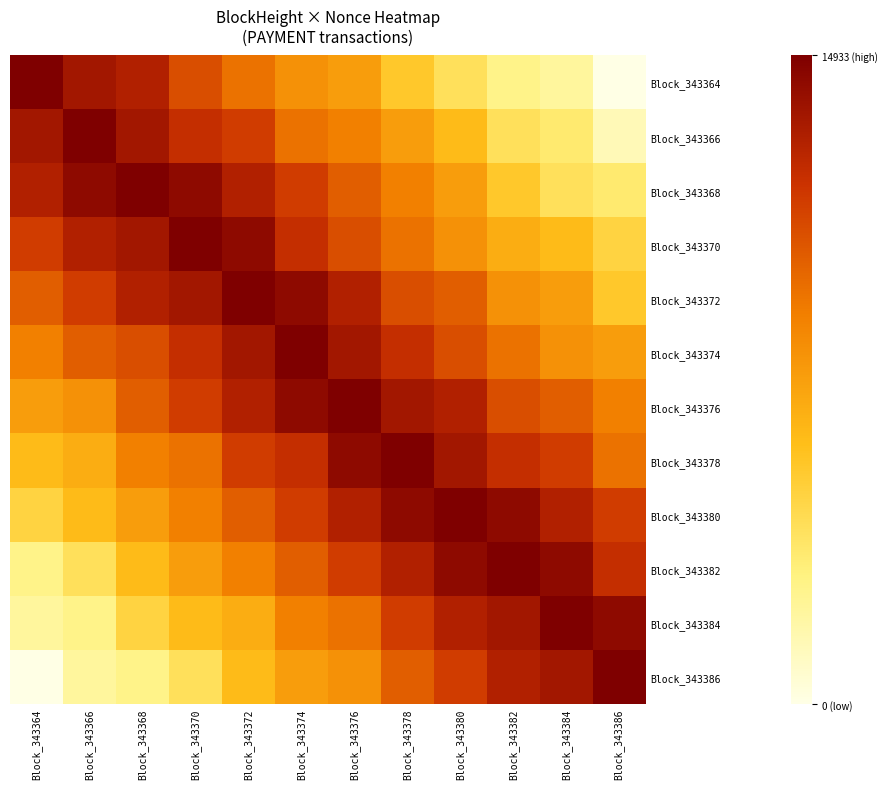

Reading right to left, extract all data points from this chart.

Block_343364: Block_343386=0.0	Block_343384=2104.2	Block_343382=2715.1	Block_343380=4072.6	Block_343378=5430.2	Block_343376=7534.4	Block_343374=8145.3	Block_343372=9502.8	Block_343370=10860.4	Block_343368=12964.6	Block_343366=13575.5	Block_343364=14933.0
Block_343366: Block_343386=1357.5	Block_343384=3461.7	Block_343382=4072.6	Block_343380=6176.8	Block_343378=7534.4	Block_343376=8891.9	Block_343374=9502.8	Block_343372=11607.0	Block_343370=12217.9	Block_343368=13575.5	Block_343366=14933.0	Block_343364=13575.5
Block_343368: Block_343386=3461.7	Block_343384=4072.6	Block_343382=5430.2	Block_343380=7534.4	Block_343378=8891.9	Block_343376=10249.5	Block_343374=11607.0	Block_343372=12964.6	Block_343370=14322.1	Block_343368=14933.0	Block_343366=14322.1	Block_343364=12964.6
Block_343370: Block_343386=4819.3	Block_343384=6176.8	Block_343382=6787.7	Block_343380=8145.3	Block_343378=9502.8	Block_343376=10860.4	Block_343374=12217.9	Block_343372=14322.1	Block_343370=14933.0	Block_343368=13575.5	Block_343366=12964.6	Block_343364=11607.0
Block_343372: Block_343386=5430.2	Block_343384=7534.4	Block_343382=8145.3	Block_343380=10249.5	Block_343378=10860.4	Block_343376=12964.6	Block_343374=14322.1	Block_343372=14933.0	Block_343370=13575.5	Block_343368=12964.6	Block_343366=11607.0	Block_343364=10249.5
Block_343374: Block_343386=7534.4	Block_343384=8145.3	Block_343382=9502.8	Block_343380=10860.4	Block_343378=12217.9	Block_343376=13575.5	Block_343374=14933.0	Block_343372=13575.5	Block_343370=12217.9	Block_343368=10860.4	Block_343366=10249.5	Block_343364=8891.9
Block_343376: Block_343386=8891.9	Block_343384=10249.5	Block_343382=10860.4	Block_343380=12964.6	Block_343378=13575.5	Block_343376=14933.0	Block_343374=14322.1	Block_343372=12964.6	Block_343370=11607.0	Block_343368=10249.5	Block_343366=8145.3	Block_343364=7534.4
Block_343378: Block_343386=9502.8	Block_343384=11607.0	Block_343382=12217.9	Block_343380=13575.5	Block_343378=14933.0	Block_343376=14322.1	Block_343374=12217.9	Block_343372=11607.0	Block_343370=9502.8	Block_343368=8891.9	Block_343366=6787.7	Block_343364=6176.8
Block_343380: Block_343386=11607.0	Block_343384=12964.6	Block_343382=14322.1	Block_343380=14933.0	Block_343378=14322.1	Block_343376=12964.6	Block_343374=11607.0	Block_343372=10249.5	Block_343370=8891.9	Block_343368=7534.4	Block_343366=6176.8	Block_343364=4819.3
Block_343382: Block_343386=12217.9	Block_343384=14322.1	Block_343382=14933.0	Block_343380=14322.1	Block_343378=12964.6	Block_343376=11607.0	Block_343374=10249.5	Block_343372=8891.9	Block_343370=7534.4	Block_343368=6176.8	Block_343366=4072.6	Block_343364=2715.1
Block_343384: Block_343386=14322.1	Block_343384=14933.0	Block_343382=13575.5	Block_343380=12964.6	Block_343378=11607.0	Block_343376=9502.8	Block_343374=8891.9	Block_343372=6787.7	Block_343370=6176.8	Block_343368=4819.3	Block_343366=2715.1	Block_343364=2104.2
Block_343386: Block_343386=14933.0	Block_343384=13575.5	Block_343382=12964.6	Block_343380=11607.0	Block_343378=10249.5	Block_343376=8145.3	Block_343374=7534.4	Block_343372=6176.8	Block_343370=4072.6	Block_343368=2715.1	Block_343366=2104.2	Block_343364=0.0